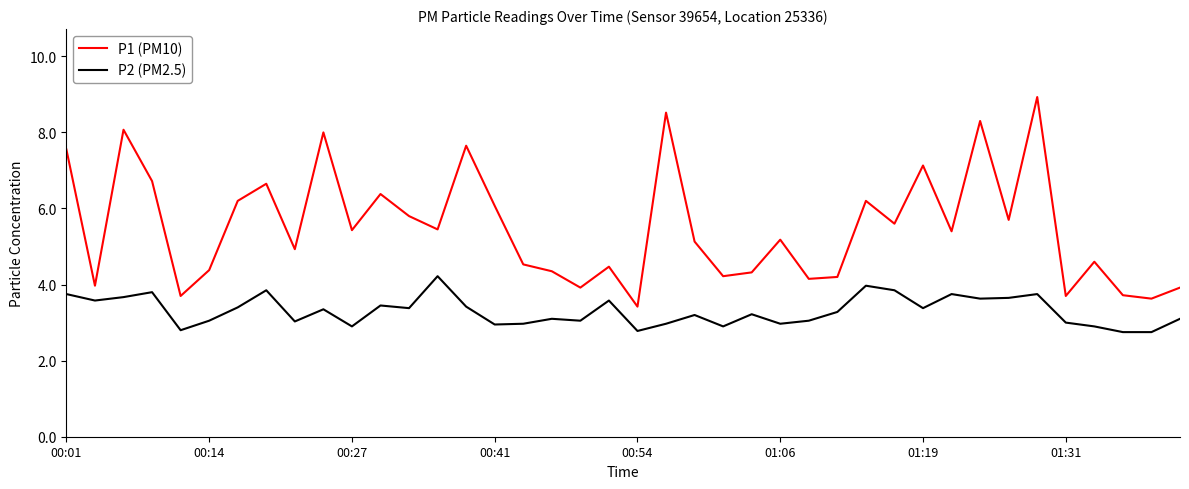

What is the highest value of the P1 (PM10) series?

8.9